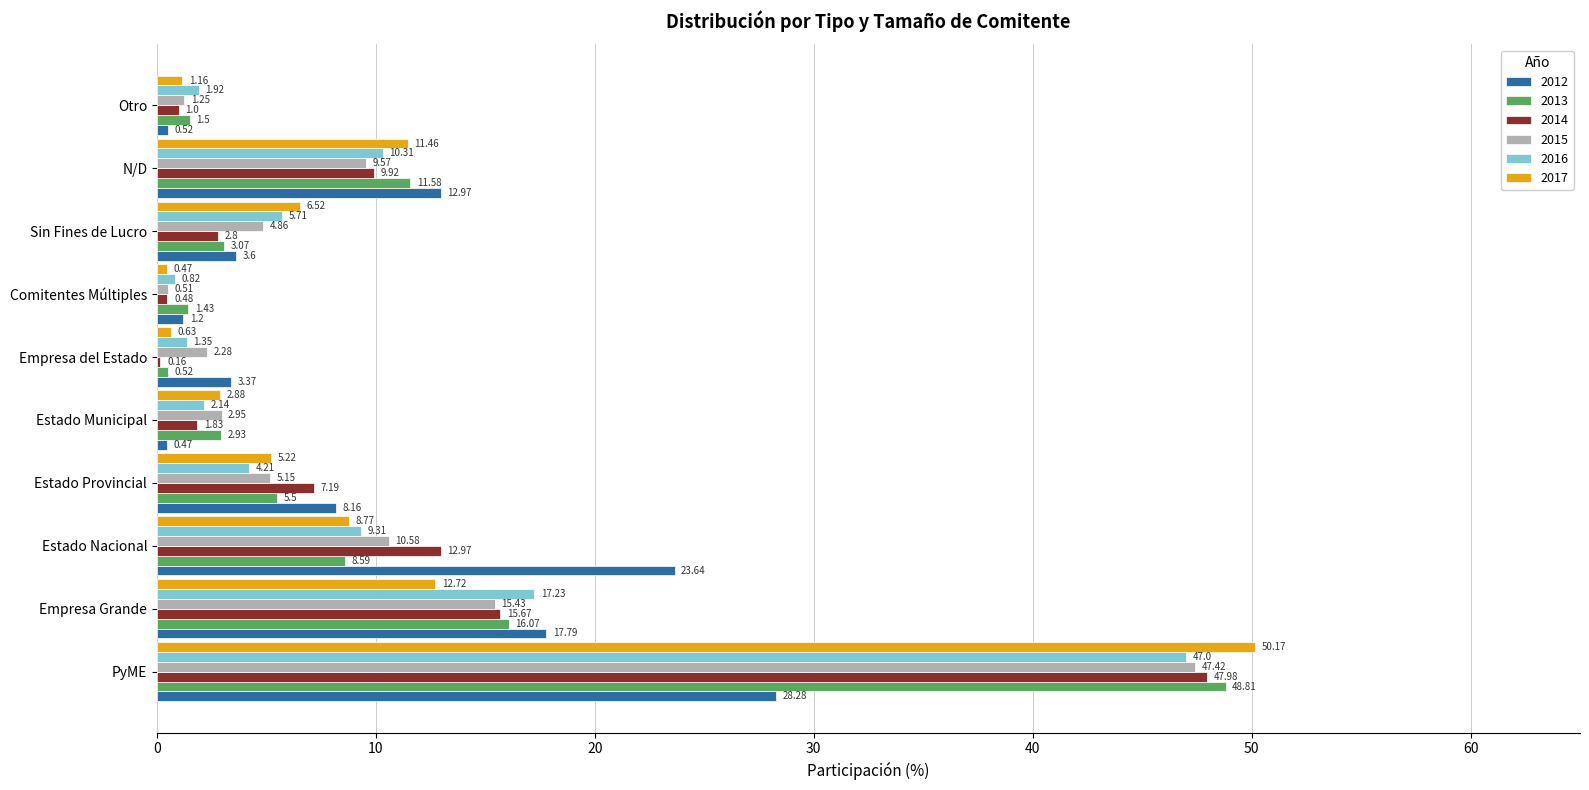

Which series changed the most between Comitentes Múltiples and Otro?

2016